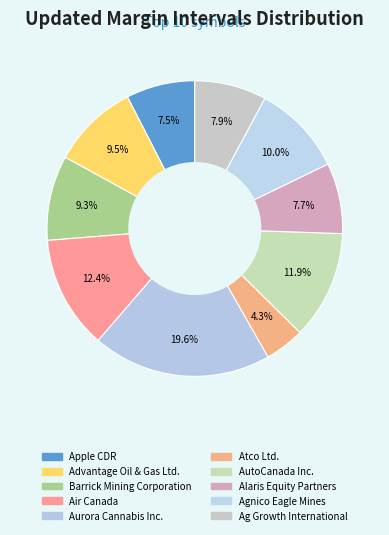

Which has a higher value, Agnico Eagle Mines or Air Canada?

Air Canada